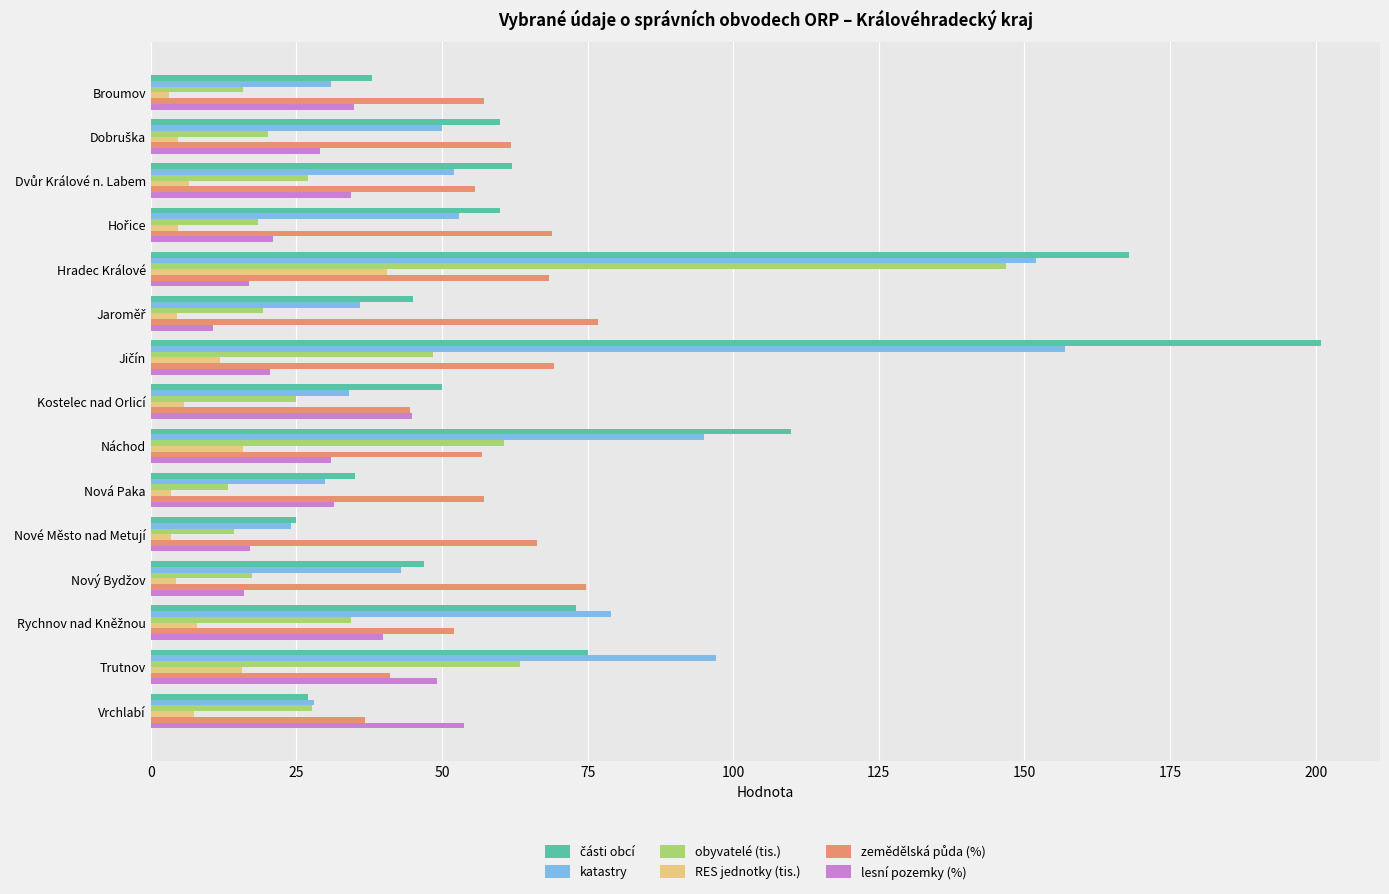

Is it true that obyvatelé (tis.) equals 111.2 at Trutnov?

False